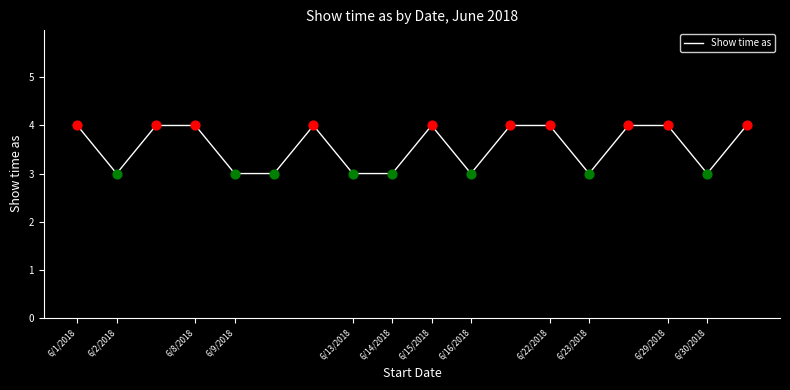

What is the smallest value displayed?

3